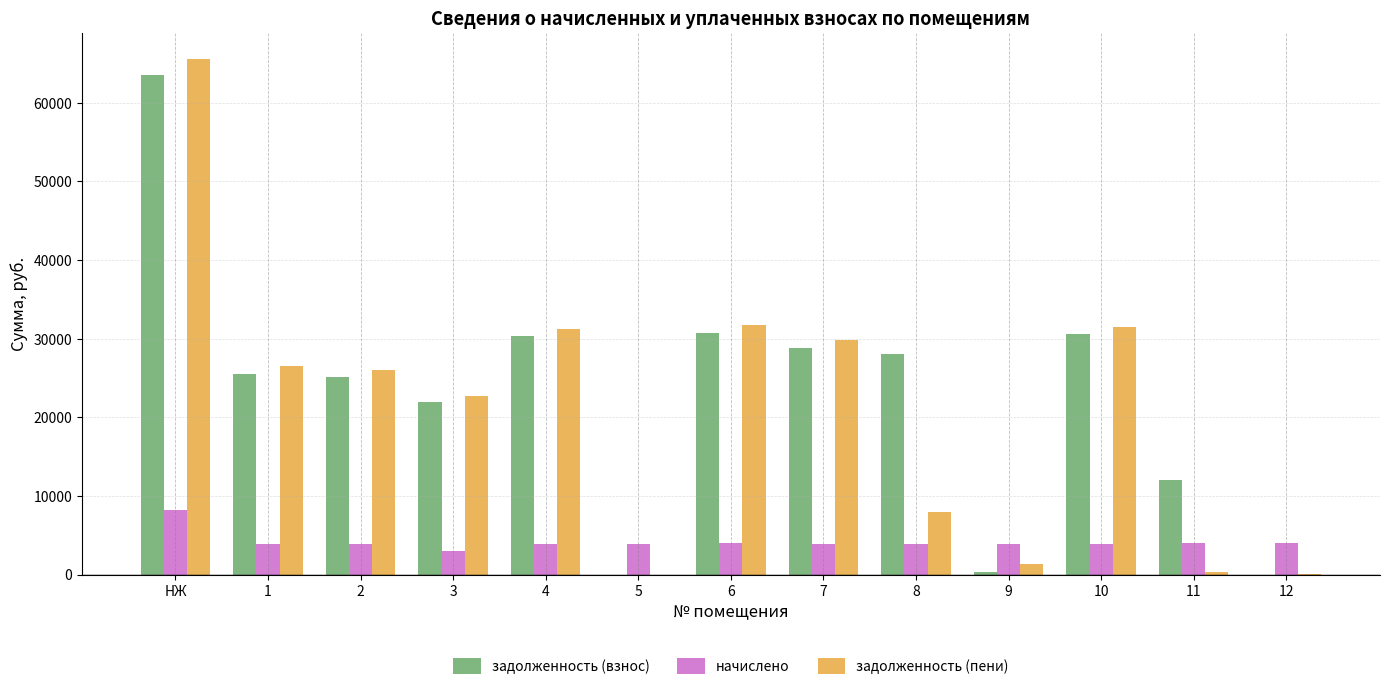

What is the difference between the задолженность (взнос) values at 3 and 9?

21634.4